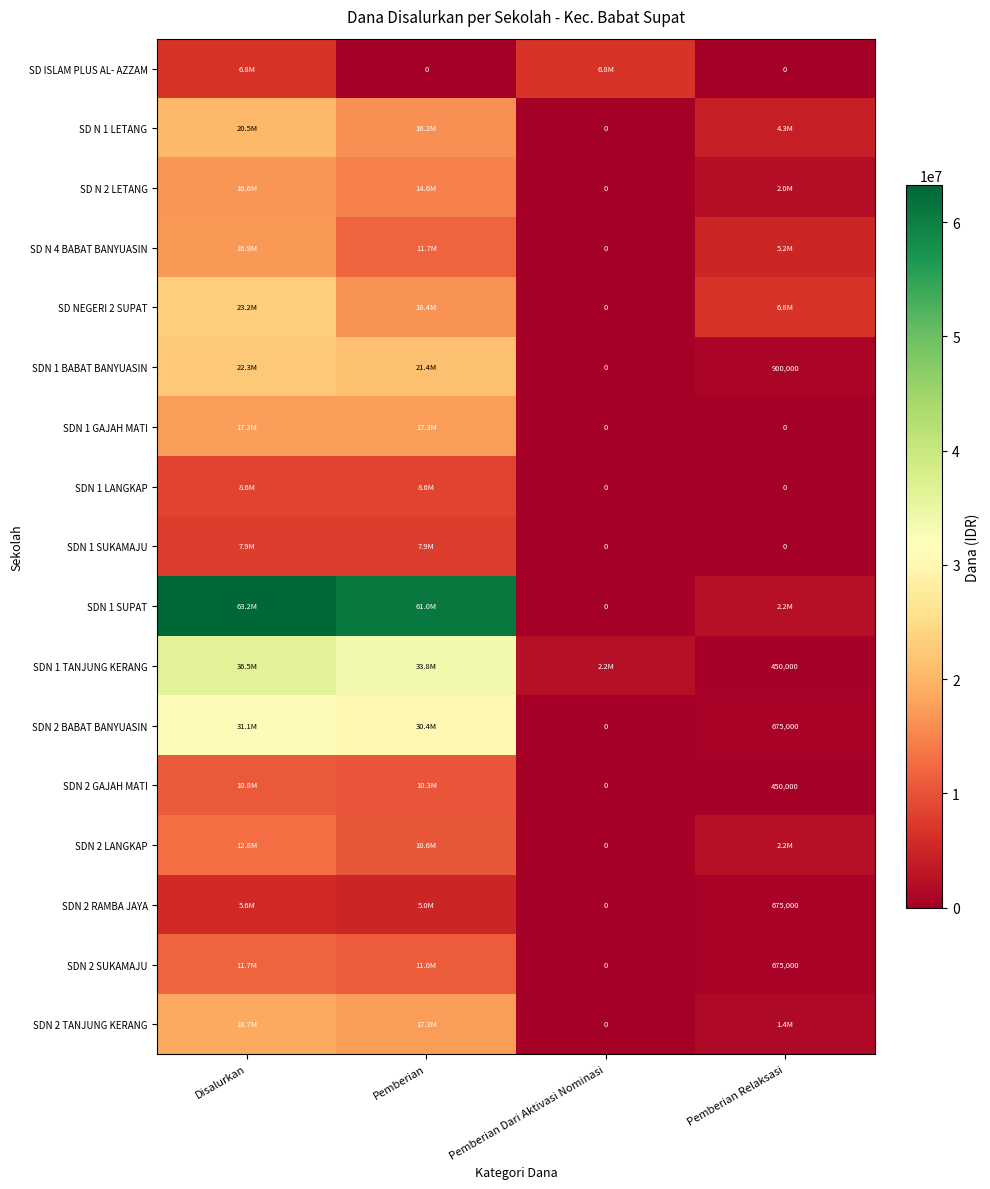

What is the spread (max minus min) of values at Pemberian?

60975000